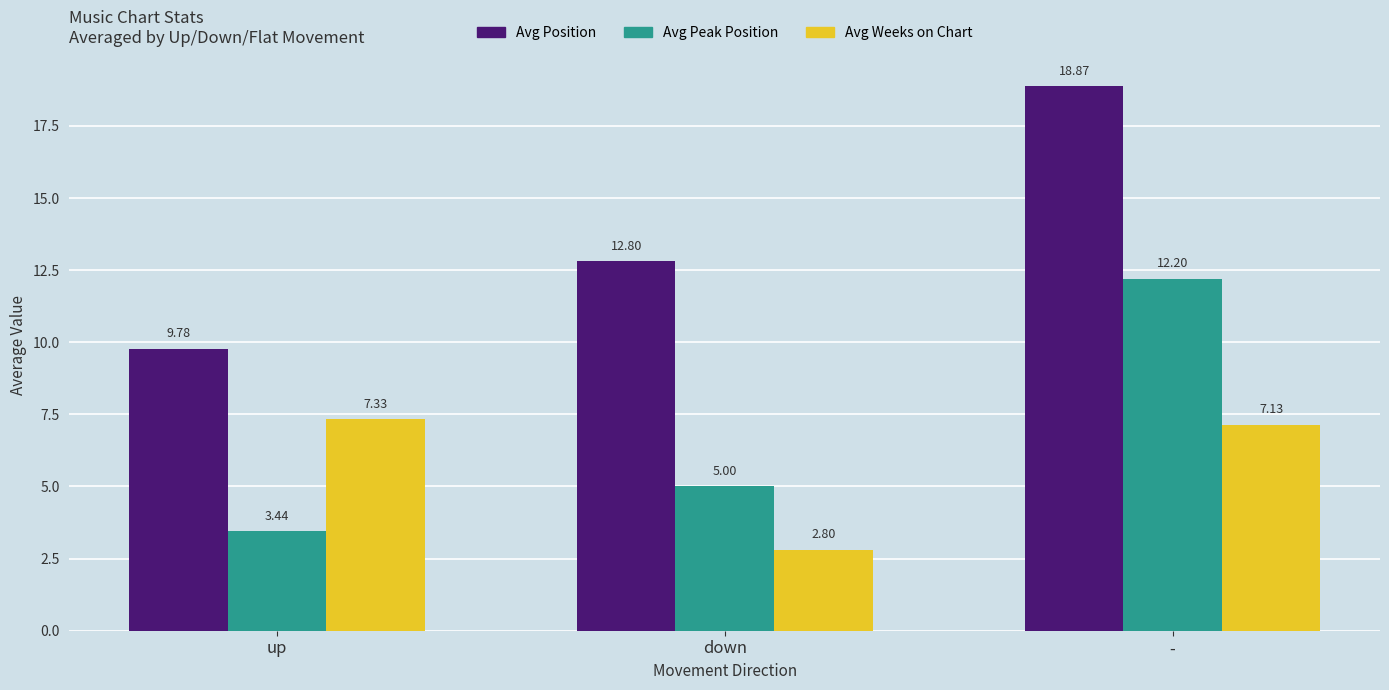

Between down and -, which series saw the biggest shift?

Avg Peak Position